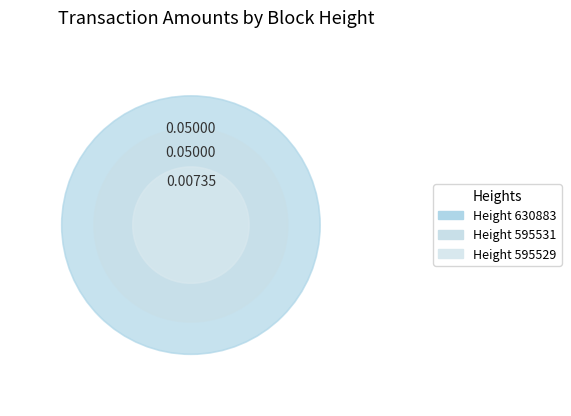

How many segments does this pie chart have?

3